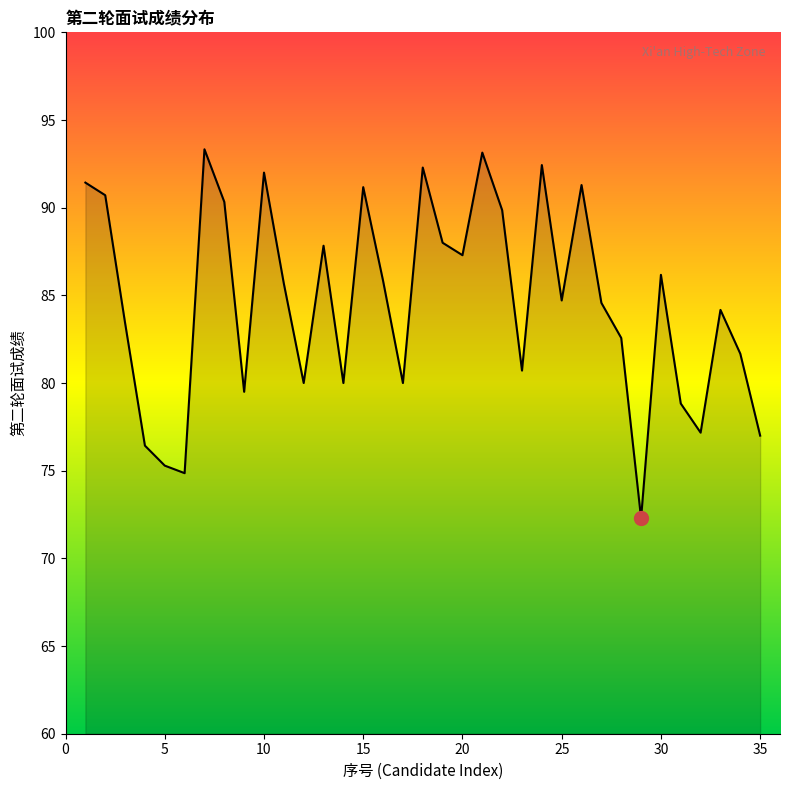

What is the maximum value shown in the chart?

93.3